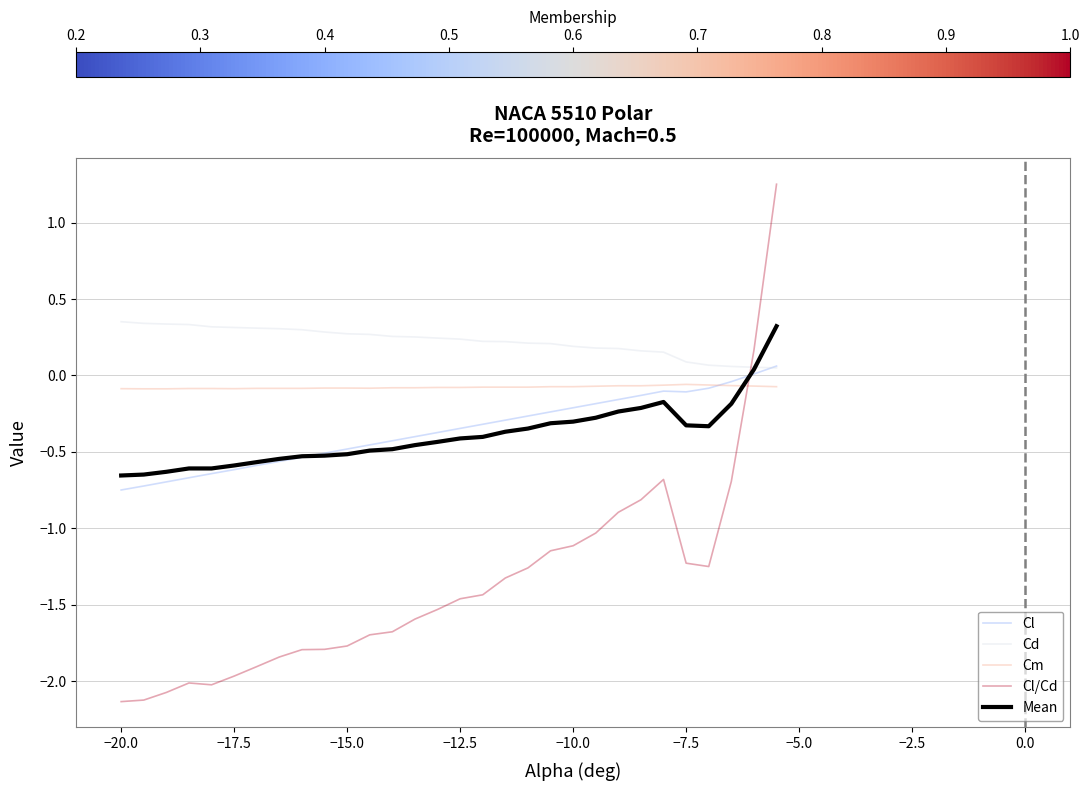

What is the lowest value of the Cl/Cd series?

-2.1